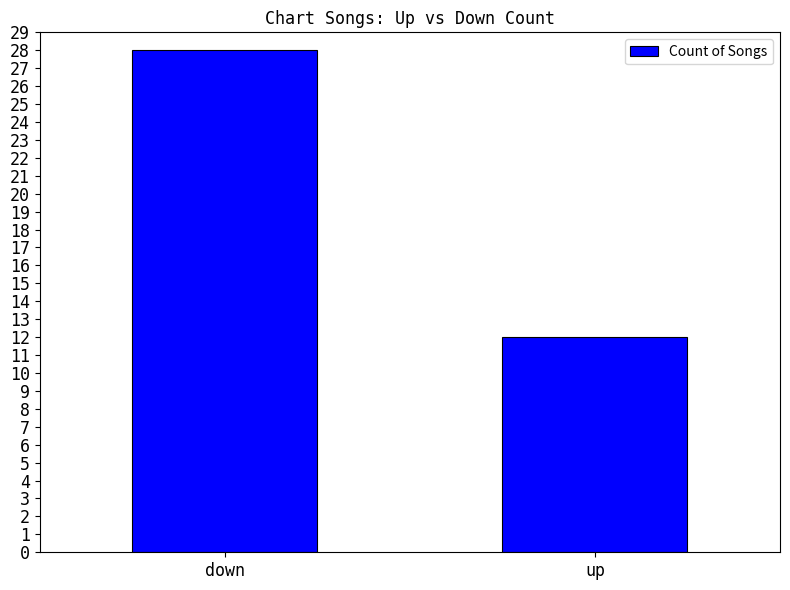

What is the value of the 2nd bar from the left?

12